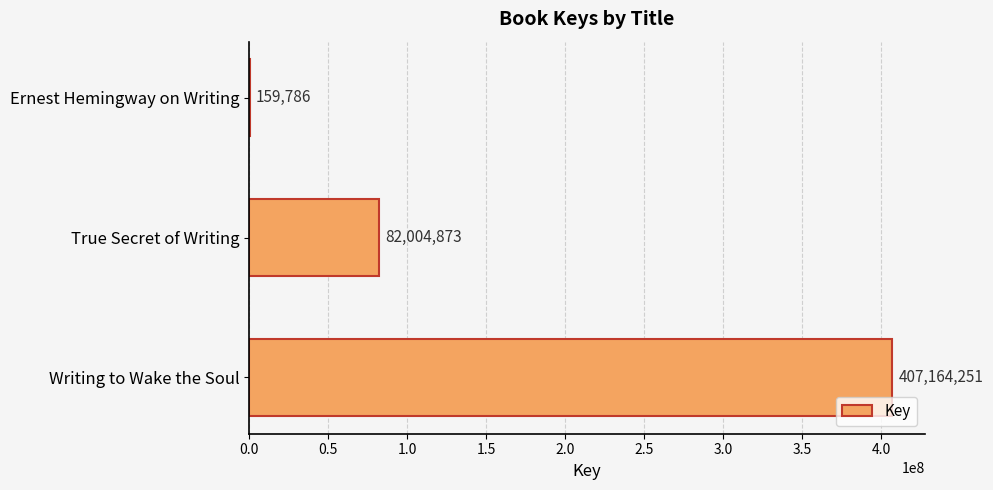

What is the sum of the values at True Secret of Writing and Writing to Wake the Soul?

489169124